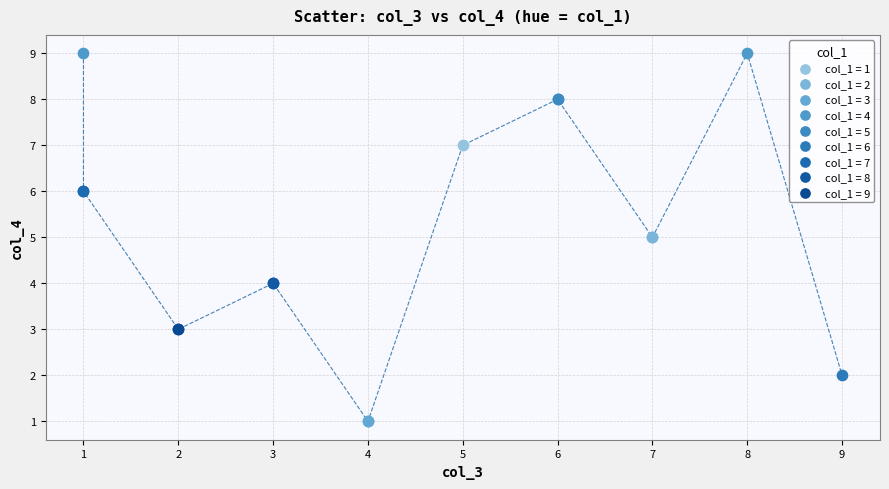

Which series reaches the maximum Y coordinate?

col_1 = 4